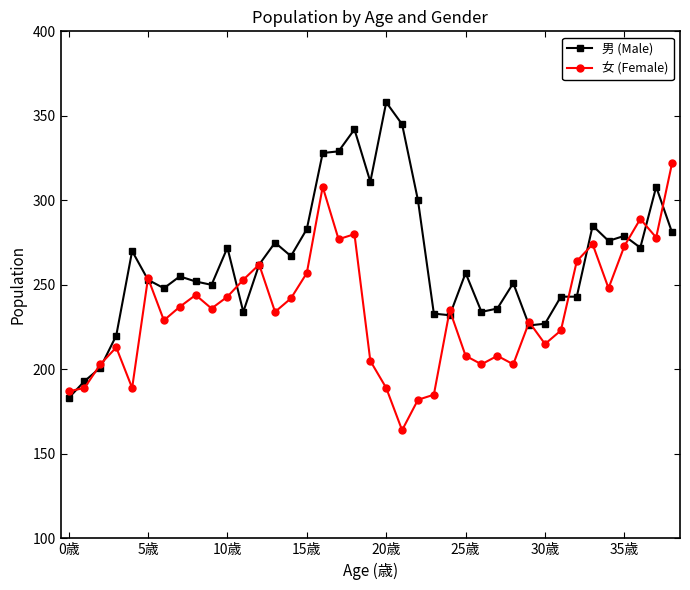

What is the greatest value displayed?

358